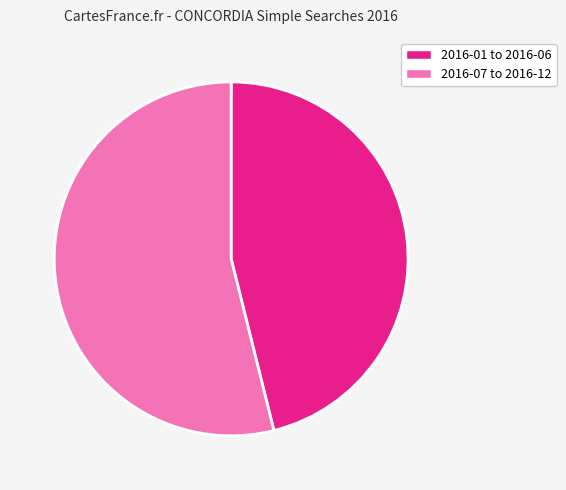

Does any single category account for the majority?

Yes